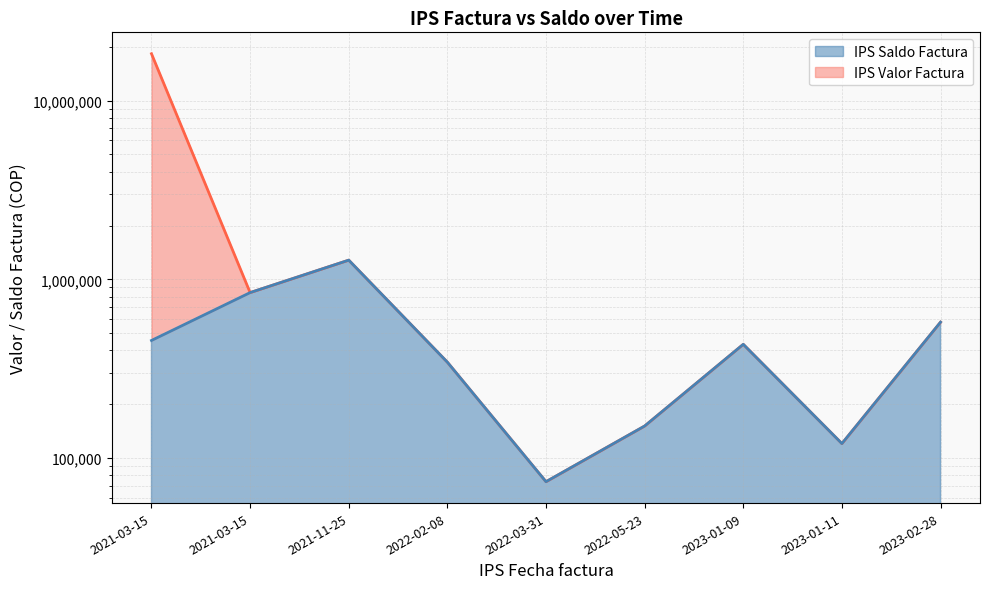

Does the chart display data point markers on the line(s)?

No